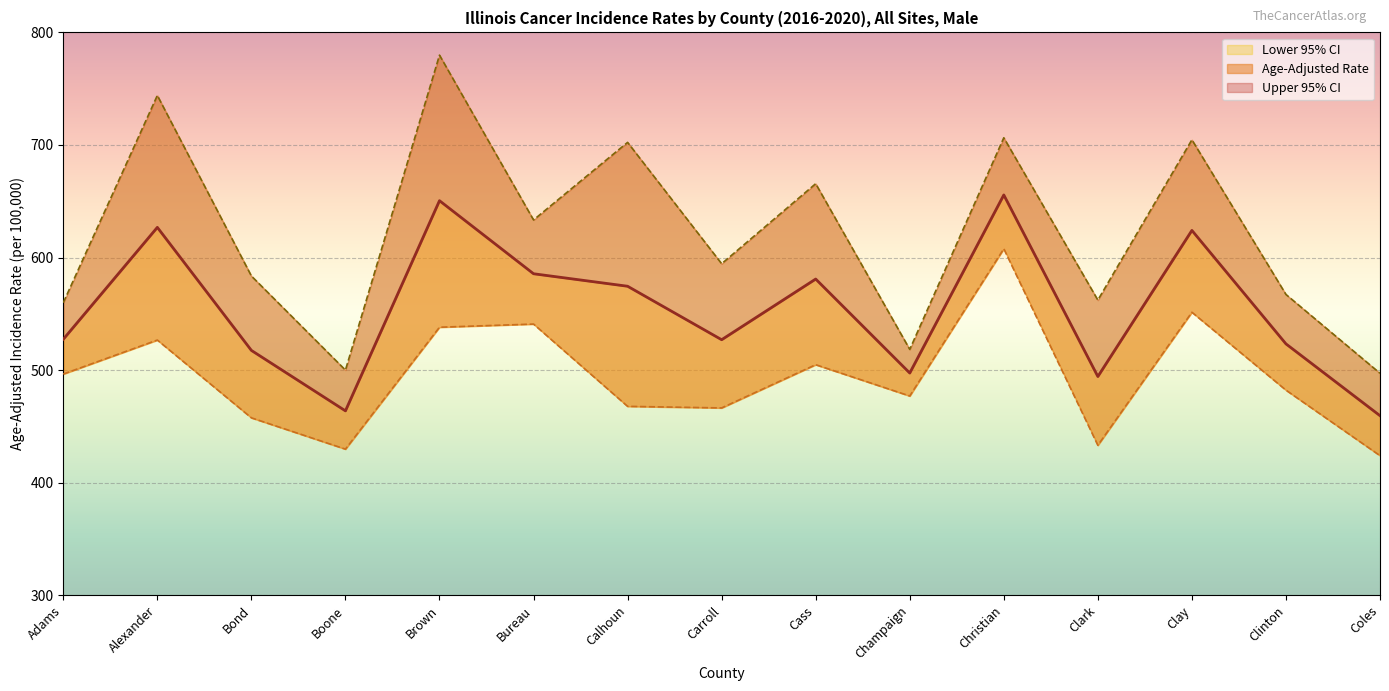

What is the lowest value of the Age-Adjusted Rate series?

459.5